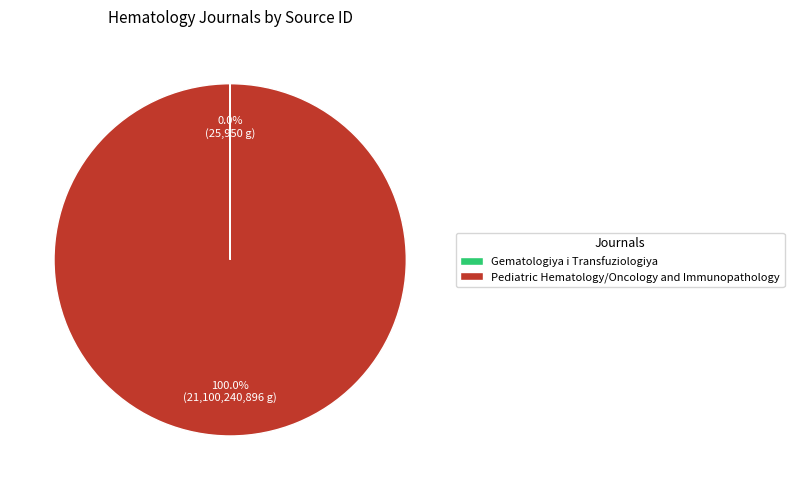

What is the largest slice in the pie chart?

Pediatric Hematology/Oncology and Immunopathology